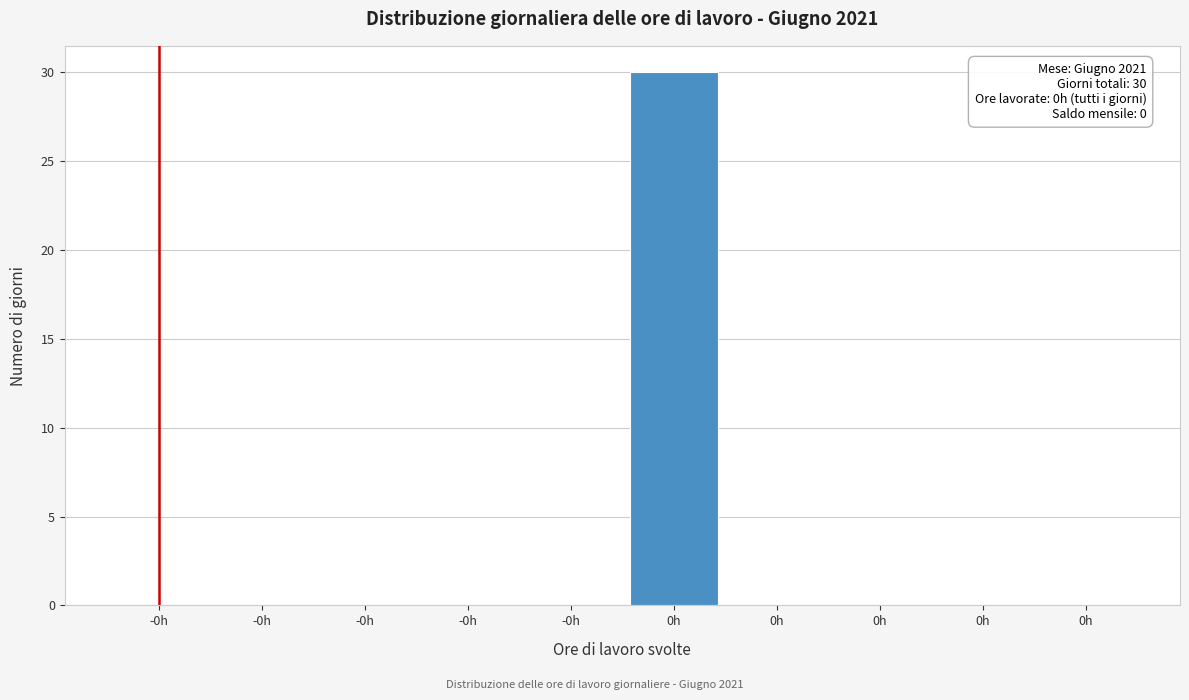

How many series are shown in this chart?

1